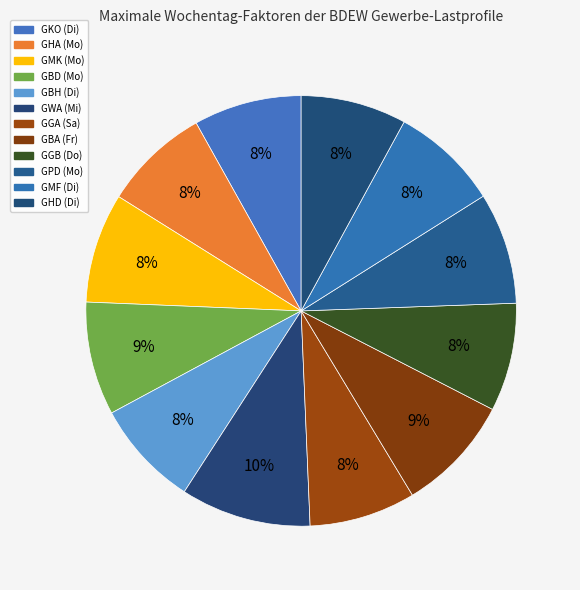

Does any single category account for the majority?

No